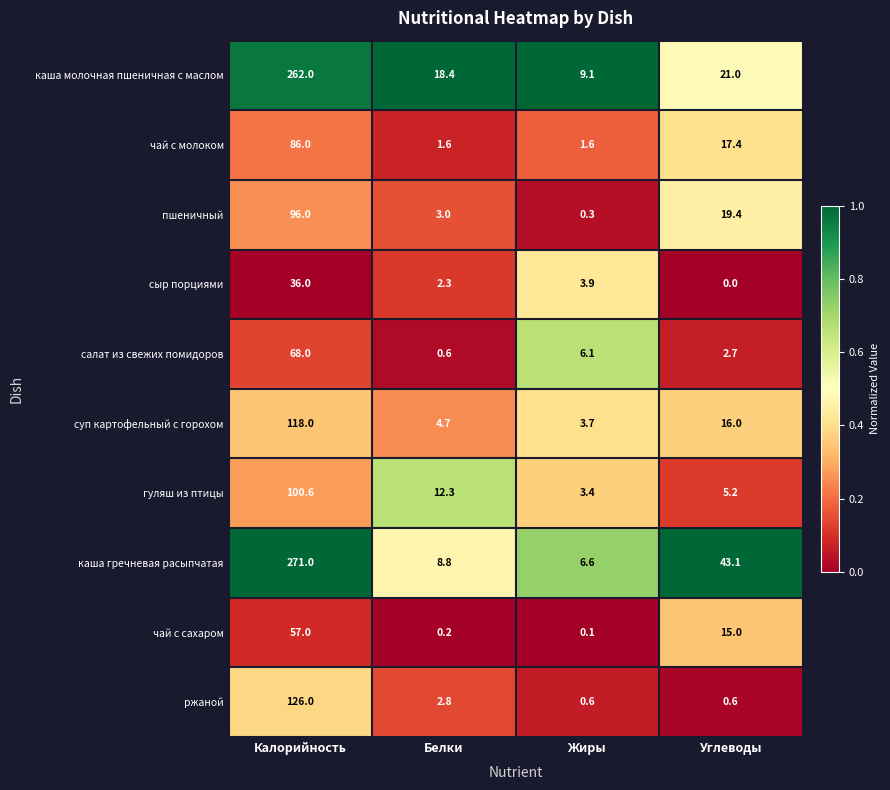

Which category has the highest value in the ржаной series?

Калорийность